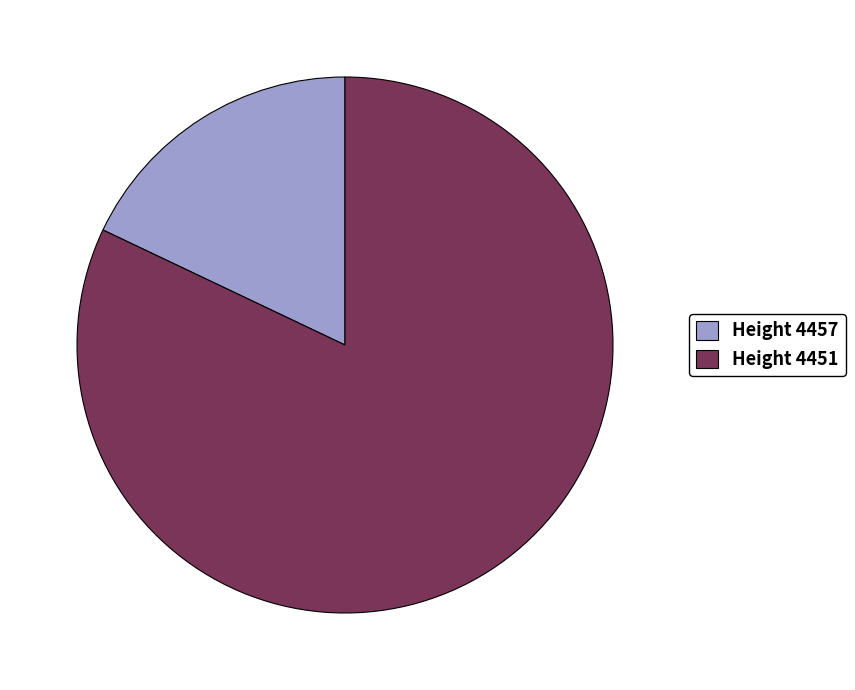

Is it true that Height 4457 is 12% of the pie?

False